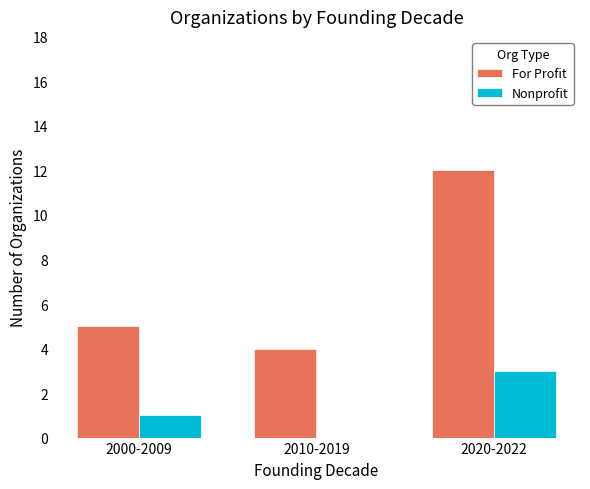

At which label is For Profit closest to 8?

2000-2009